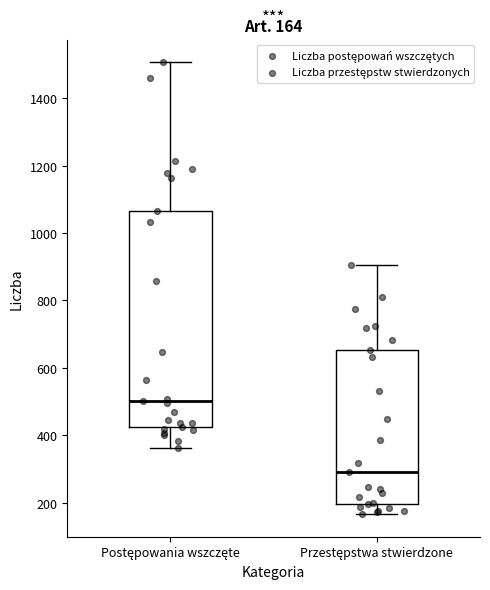

Comparing the boxes themselves (not the whiskers), which one is the tallest?

Postępowania wszczęte